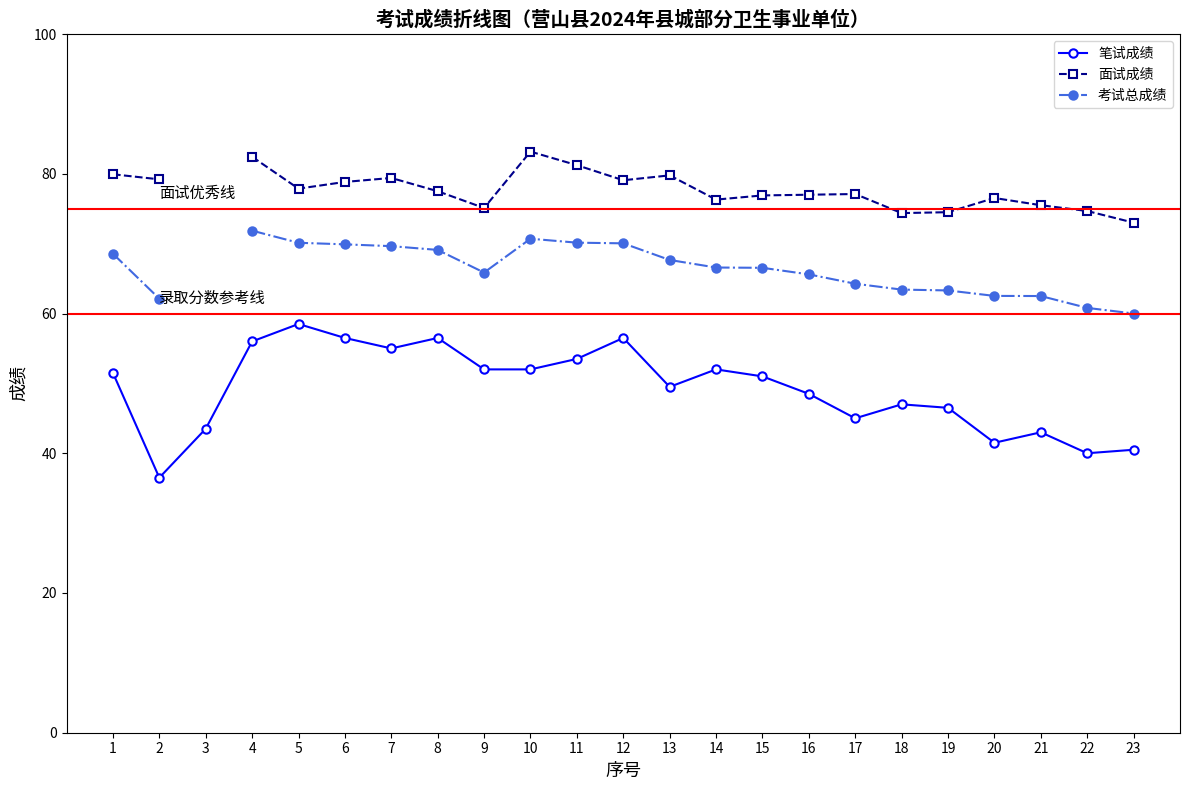

True or false: 笔试成绩 and 考试总成绩 cross at least once.

False